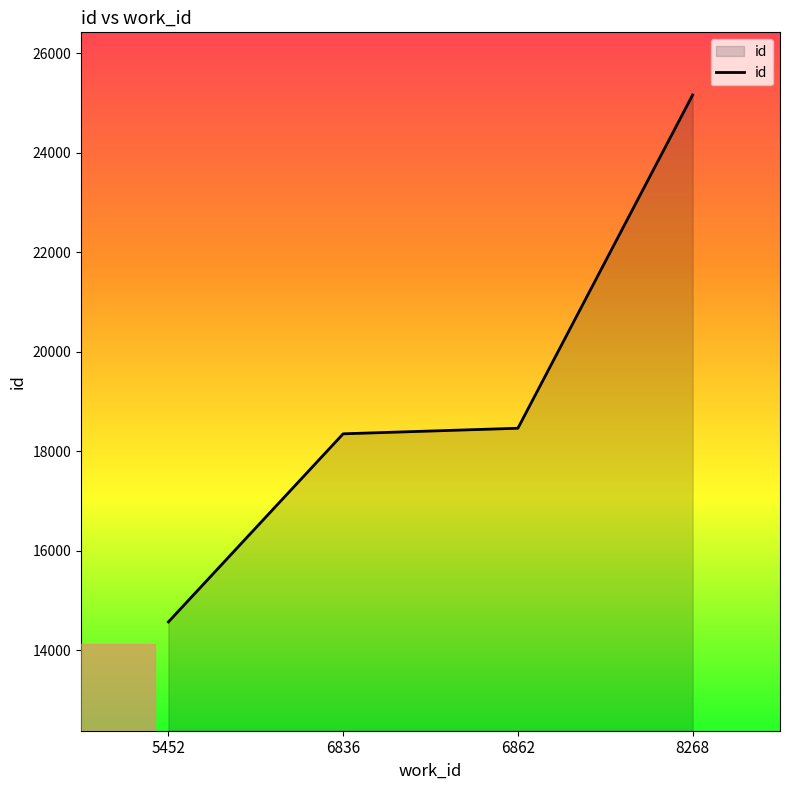

Reading right to left, what are all the values shown in this chart?

8268=25163	6862=18466	6836=18354	5452=14574